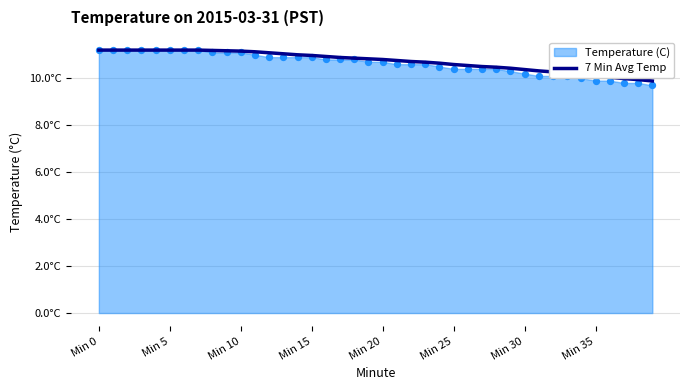

Approximately how many times larger is the value at Min 25 compared to Min 15?

1.0